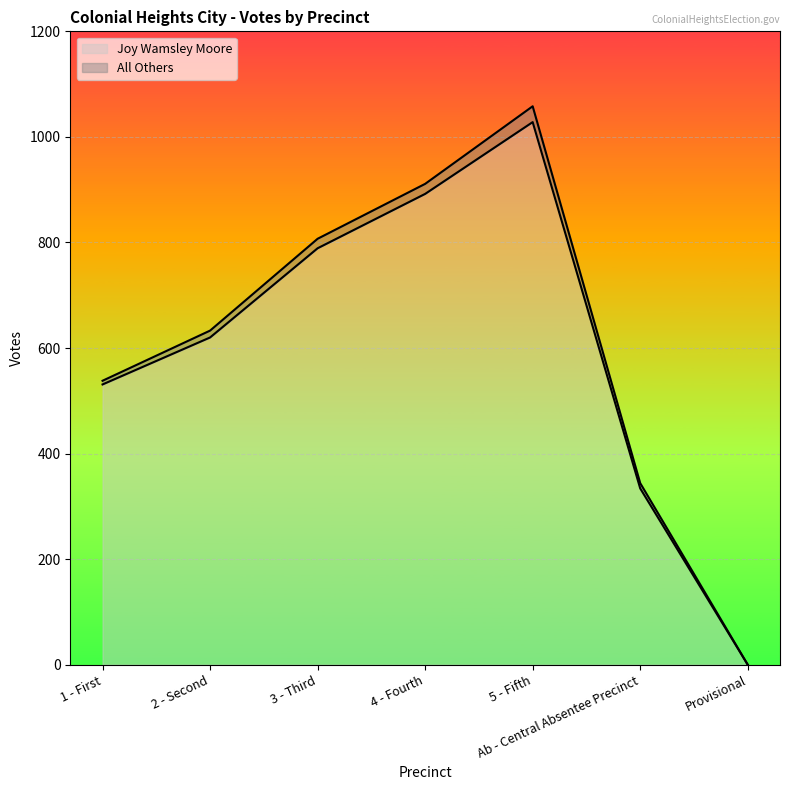

What is the value of the 1st point from the left?

531